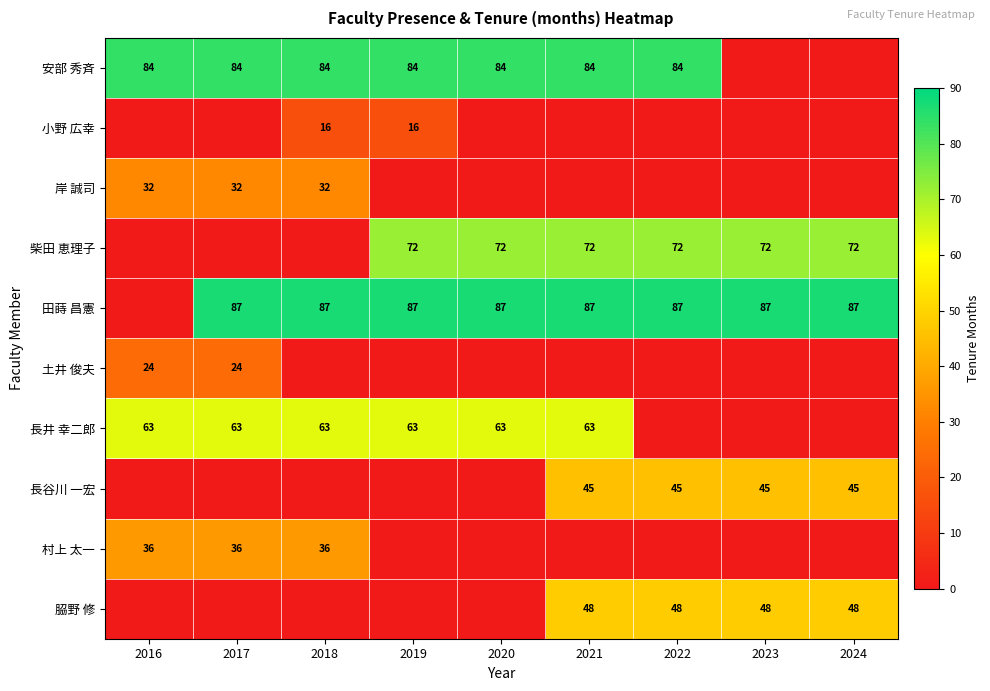

Is it true that 𦚰野 修 equals 48 at 2023?

True